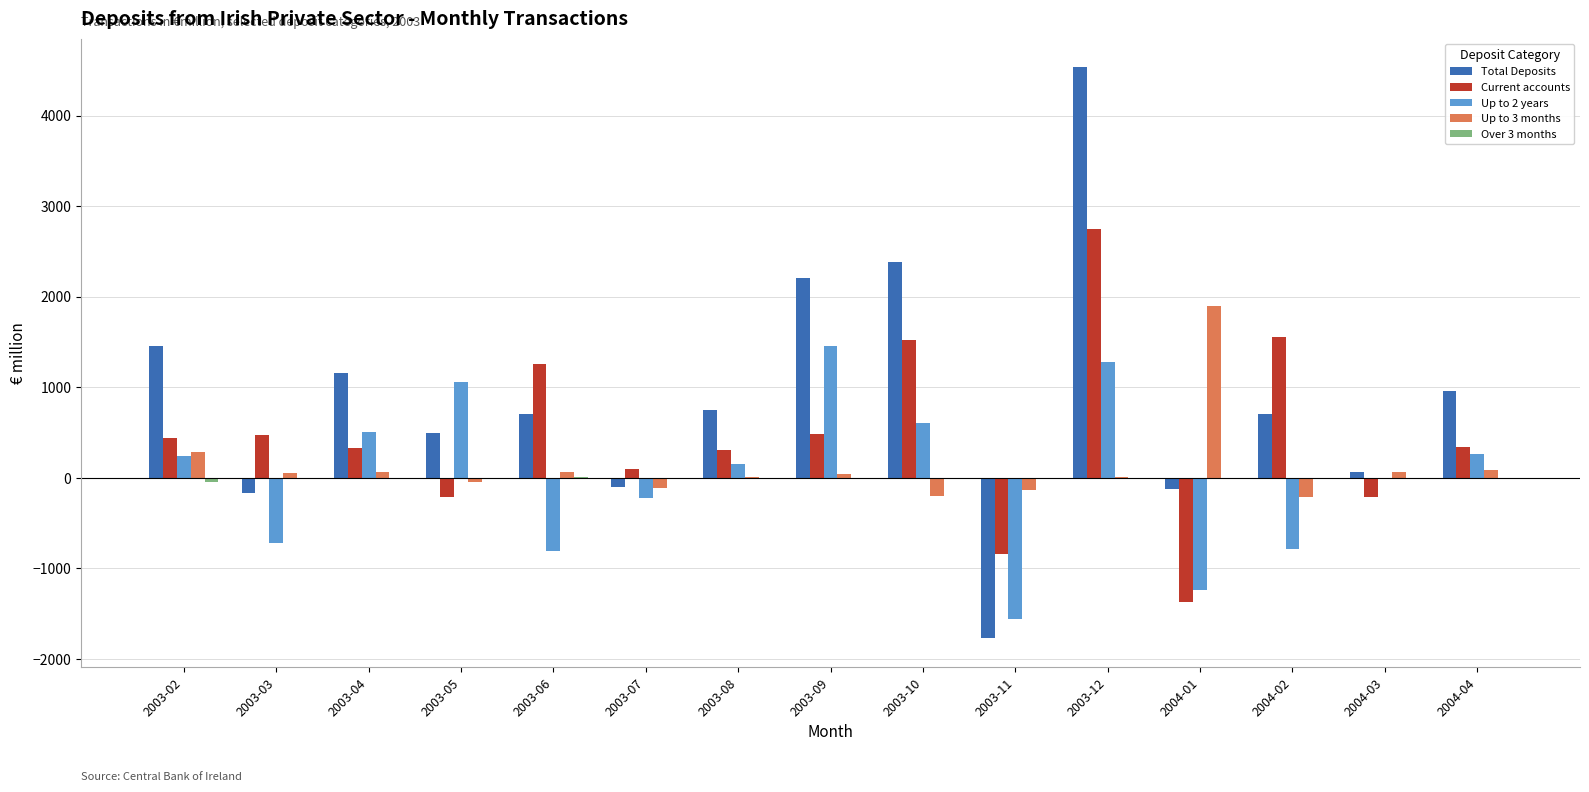

How many data points does each series have?

15